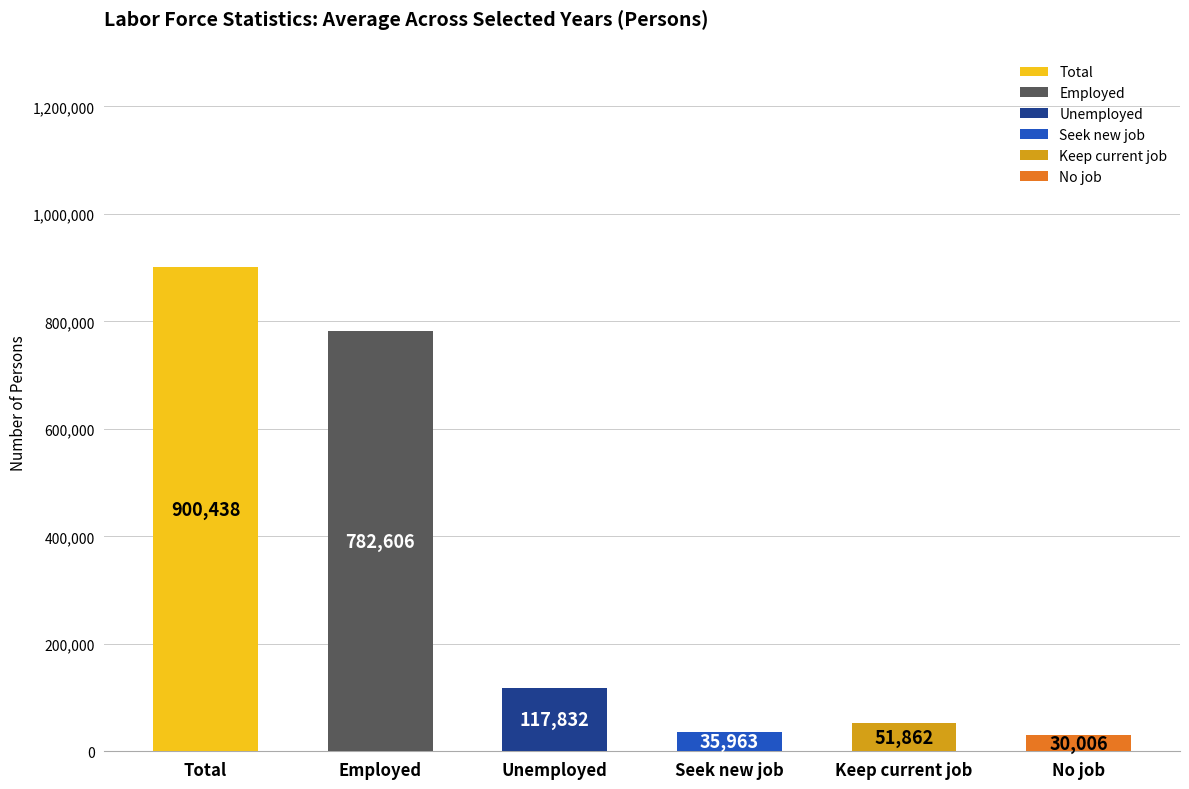

Where does the data first go above 117832?

Total